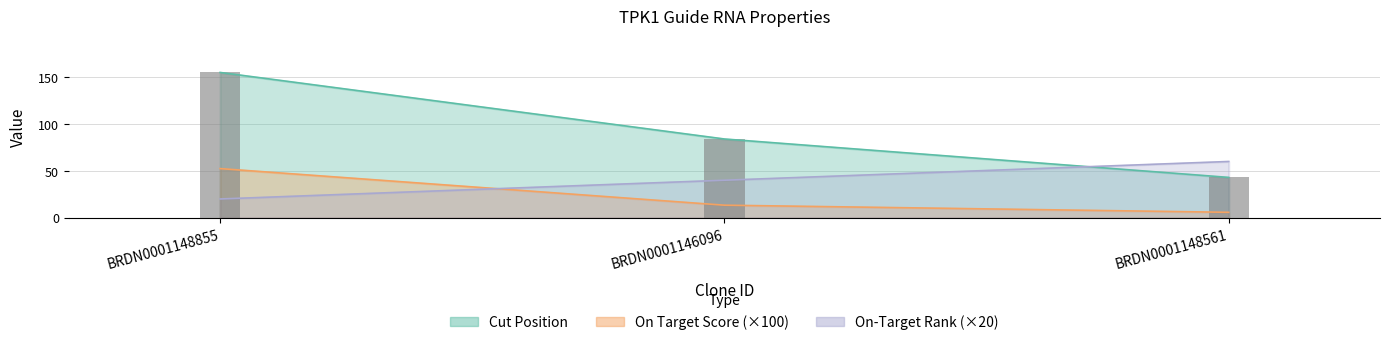

The chart shows a value of 111 at BRDN0001146096. True or false?

False